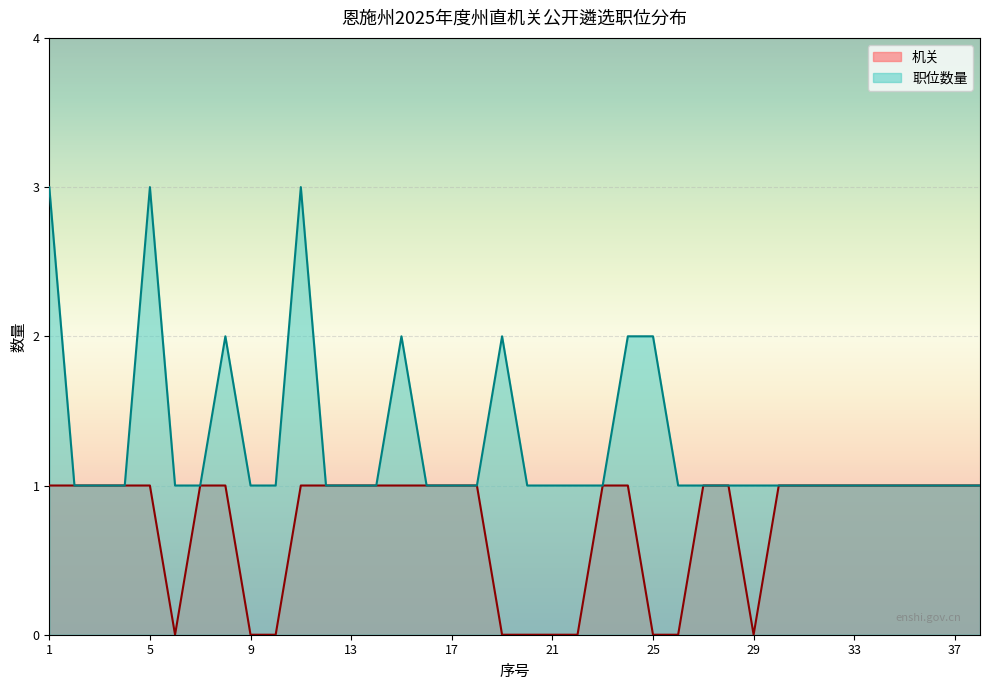

How many values in the 职位数量 series exceed 1?

8